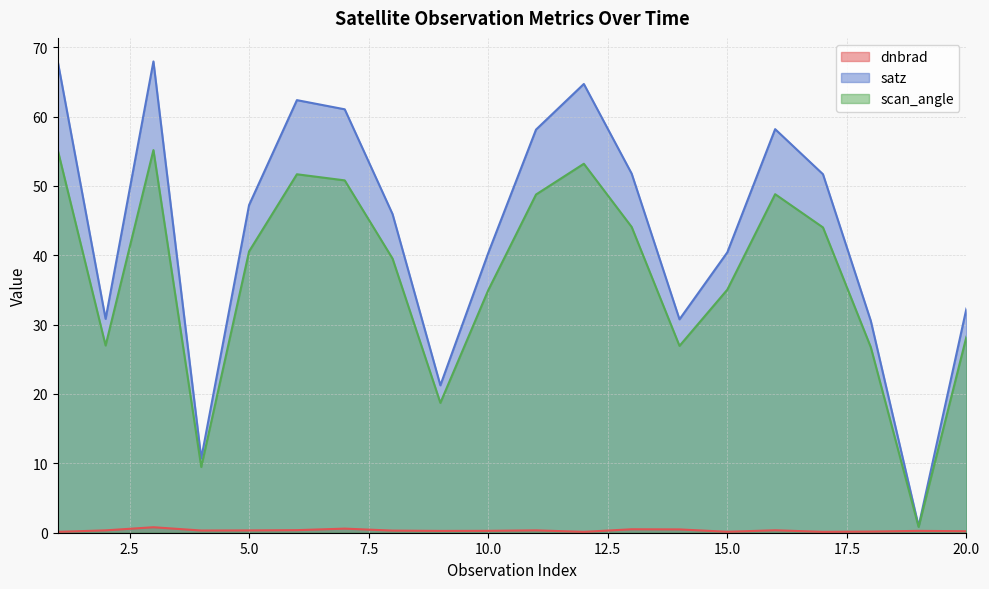

Read the satz value at 11.

58.1